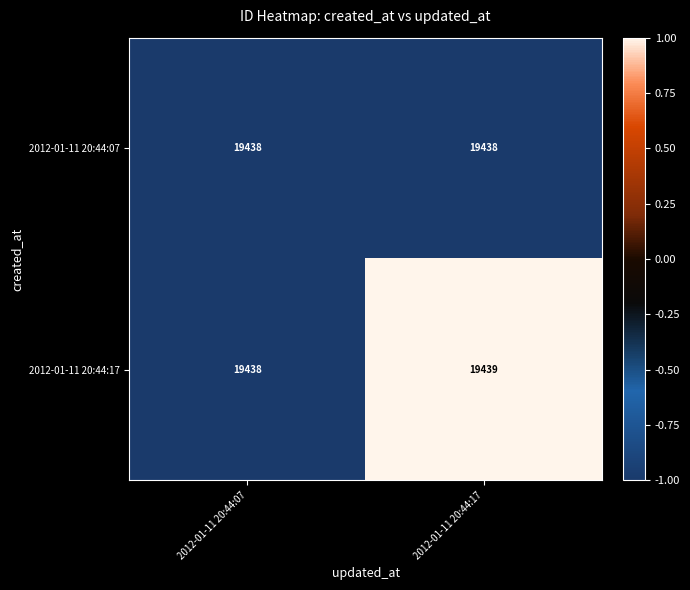

Which label corresponds to the largest value in the chart?

2012-01-11 20:44:17